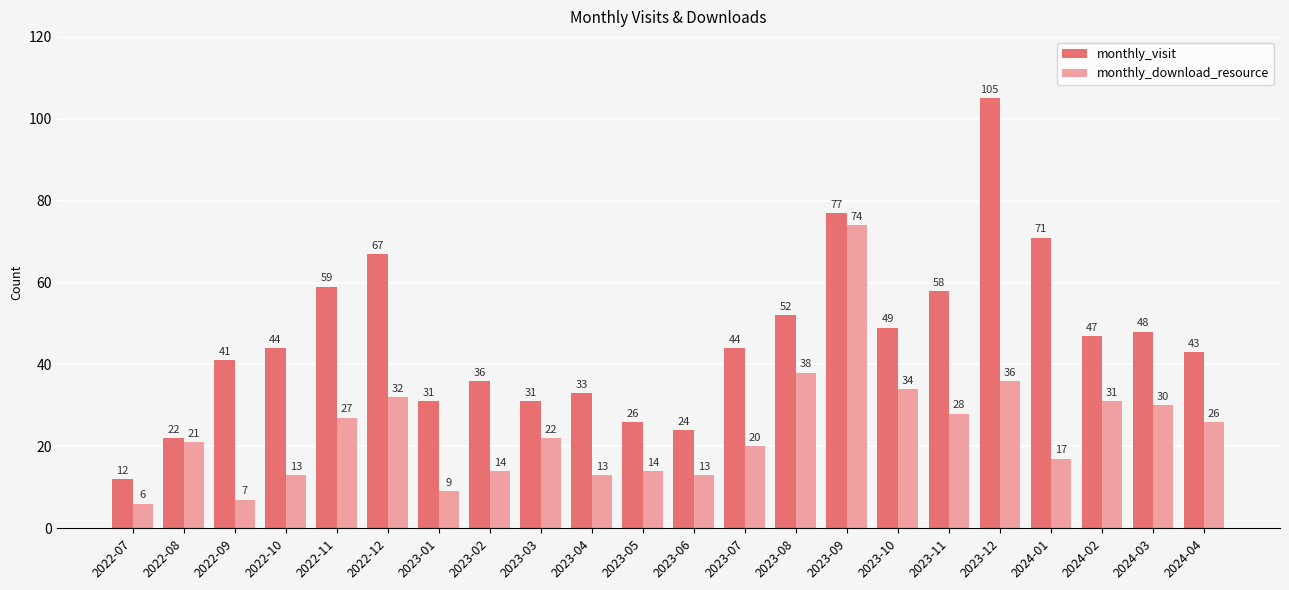

What is the label of the 11th bar from the left?

2023-05